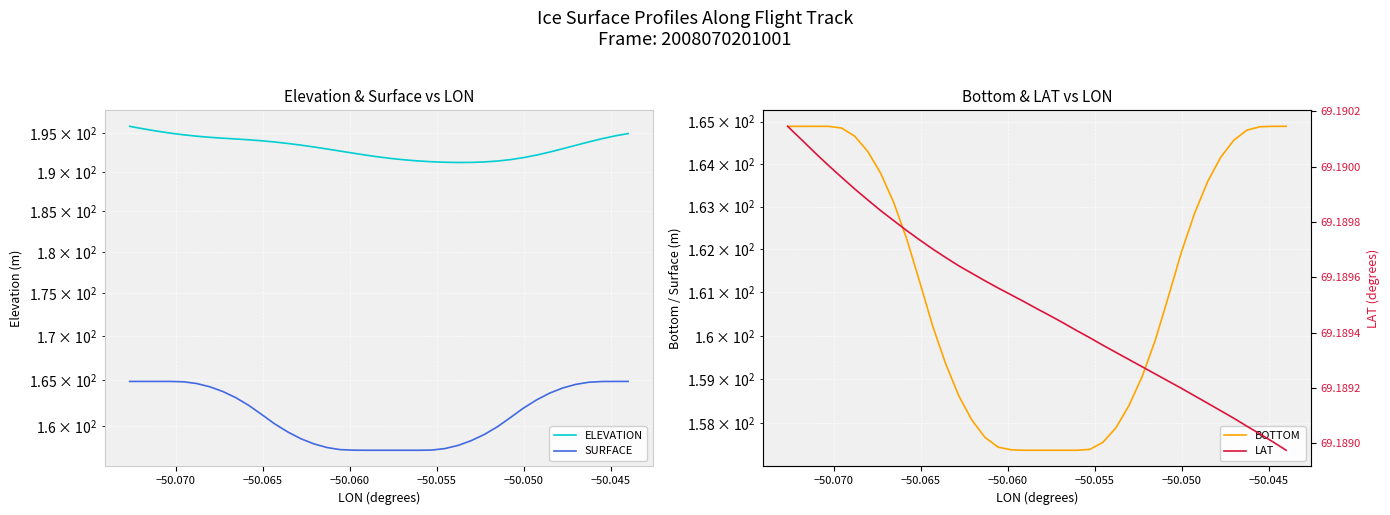

Reading right to left, extract all data points from this chart.

ELEVATION: 195.0	194.7	194.3	193.9	193.4	193.0	192.6	192.2	191.8	191.6	191.4	191.3	191.2	191.2	191.2	191.3	191.4	191.5	191.7	191.9	192.2	192.4	192.7	193.0	193.2	193.5	193.7	193.9	194.0	194.2	194.3	194.4	194.5	194.6	194.8	195.0	195.3	195.6	195.8	195.9
SURFACE: 164.9	164.9	164.9	164.8	164.6	164.2	163.6	162.8	161.9	160.9	159.9	159.1	158.4	157.9	157.6	157.4	157.4	157.4	157.4	157.4	157.4	157.4	157.5	157.7	158.1	158.6	159.3	160.2	161.2	162.2	163.1	163.8	164.3	164.7	164.8	164.9	164.9	164.9	164.9	164.9
BOTTOM: 164.9	164.9	164.9	164.8	164.6	164.2	163.6	162.8	161.9	160.9	159.9	159.1	158.4	157.9	157.6	157.4	157.4	157.4	157.4	157.4	157.4	157.4	157.5	157.7	158.1	158.6	159.3	160.2	161.2	162.2	163.1	163.8	164.3	164.7	164.8	164.9	164.9	164.9	164.9	164.9
LAT: 69.2	69.2	69.2	69.2	69.2	69.2	69.2	69.2	69.2	69.2	69.2	69.2	69.2	69.2	69.2	69.2	69.2	69.2	69.2	69.2	69.2	69.2	69.2	69.2	69.2	69.2	69.2	69.2	69.2	69.2	69.2	69.2	69.2	69.2	69.2	69.2	69.2	69.2	69.2	69.2